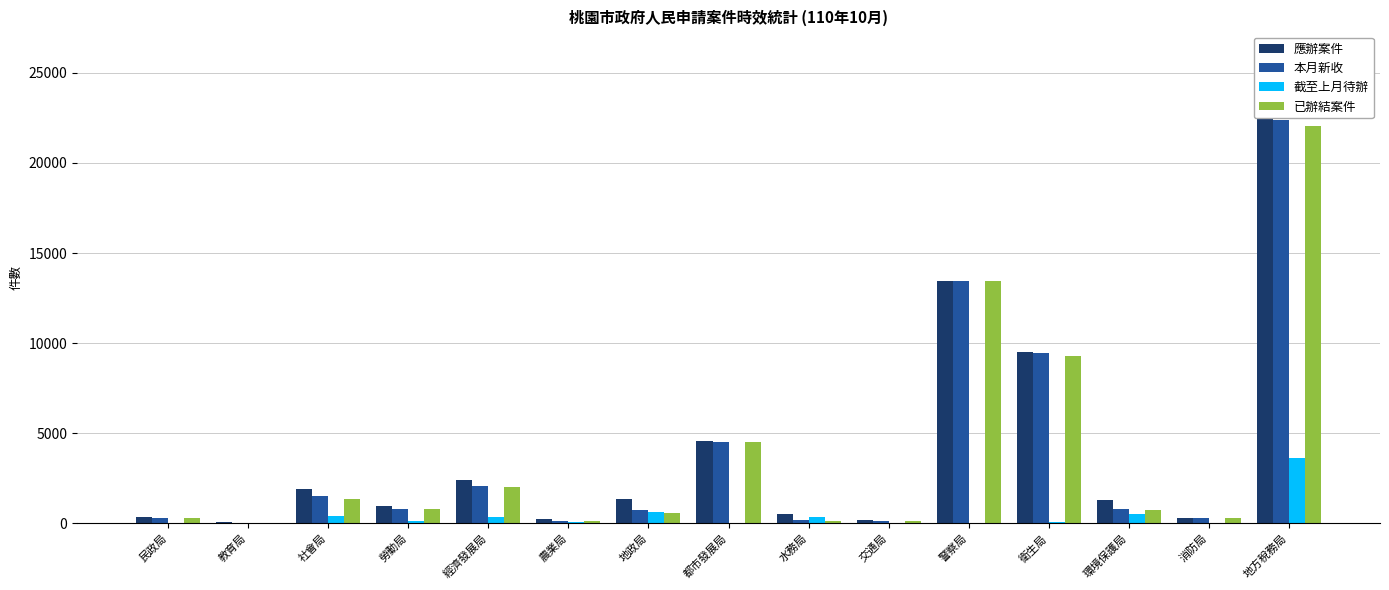

Rank the series at 教育局 from lowest to highest value.

截至上月待辦, 本月新收, 已辦結案件, 應辦案件